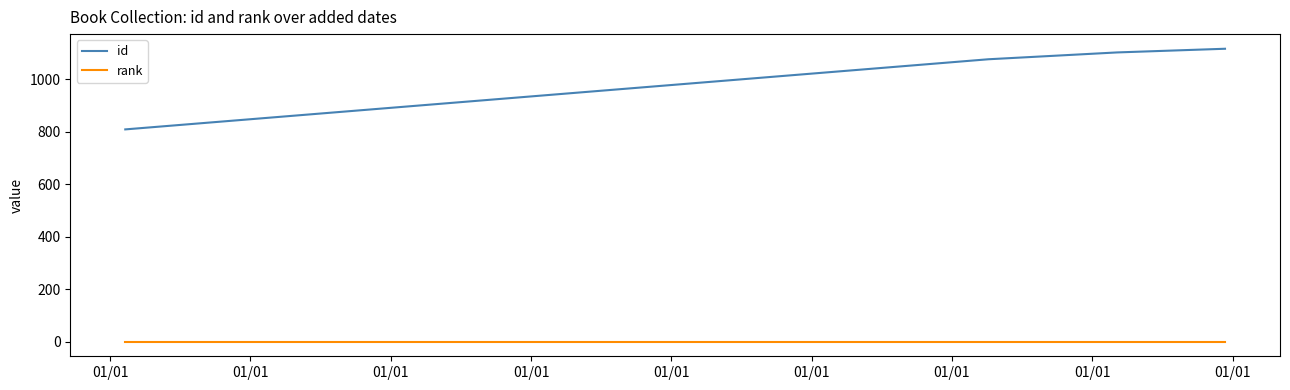

List the series in order of their overall mean, highest first.

id, rank